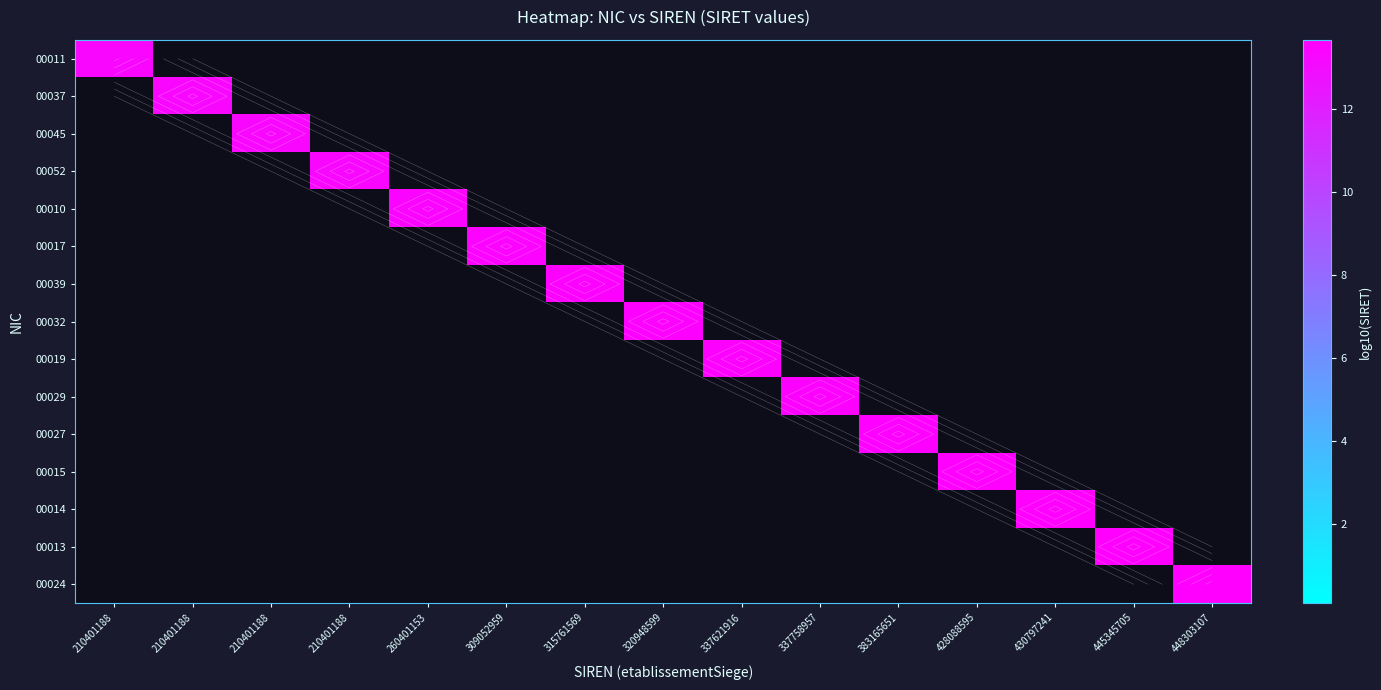

The 00010 series shows 0.0 at 210401188. True or false?

True